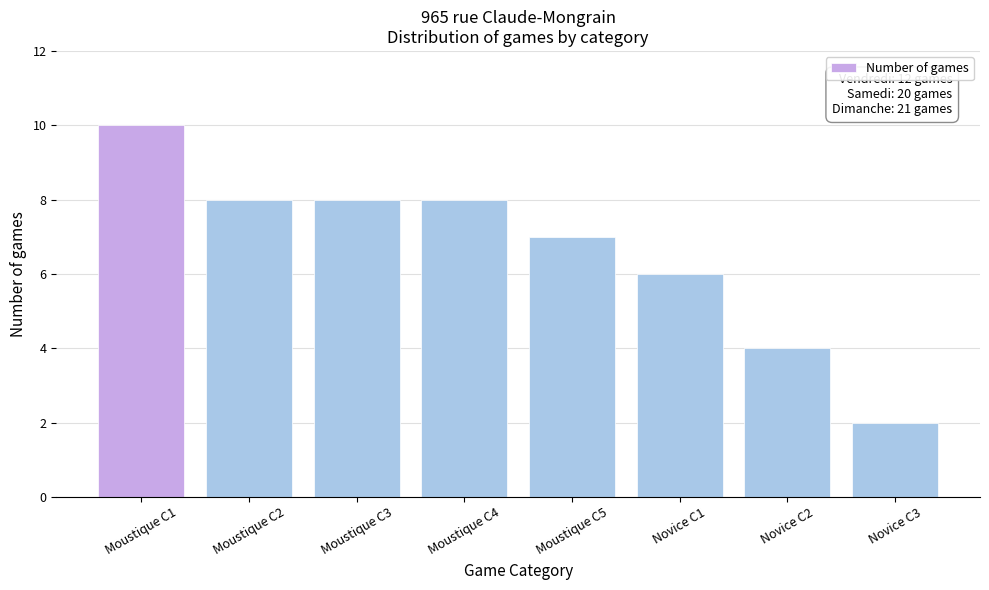

Reading left to right, transcribe all the data shown in this chart.

Moustique C1=10	Moustique C2=8	Moustique C3=8	Moustique C4=8	Moustique C5=7	Novice C1=6	Novice C2=4	Novice C3=2